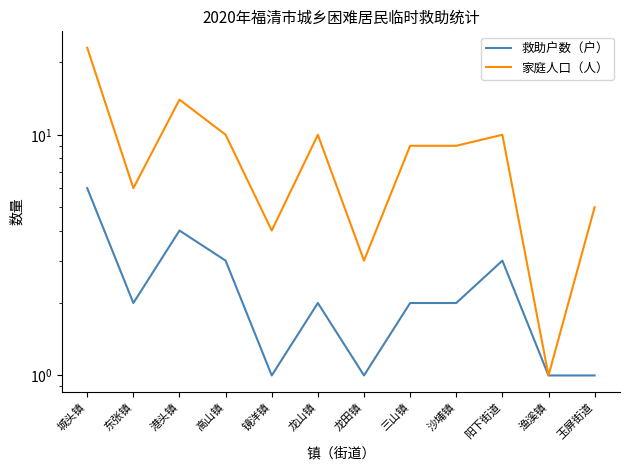

At which label does 家庭人口（人） reach its minimum?

渔溪镇